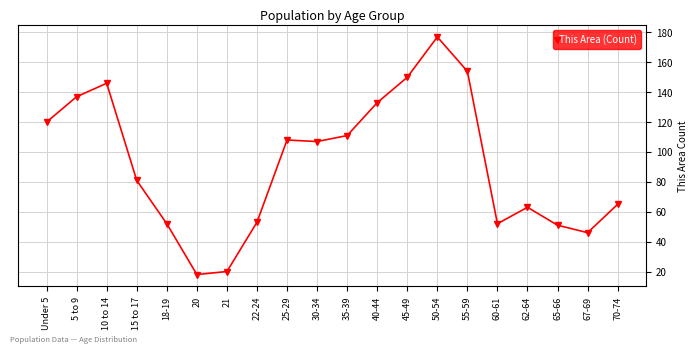

What is the minimum value shown in the chart?

18